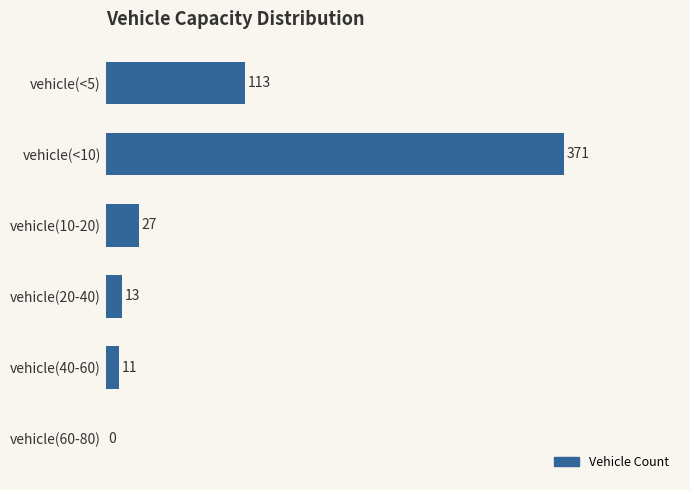

What is the sum of the values at vehicle(<10) and vehicle(40-60)?

382